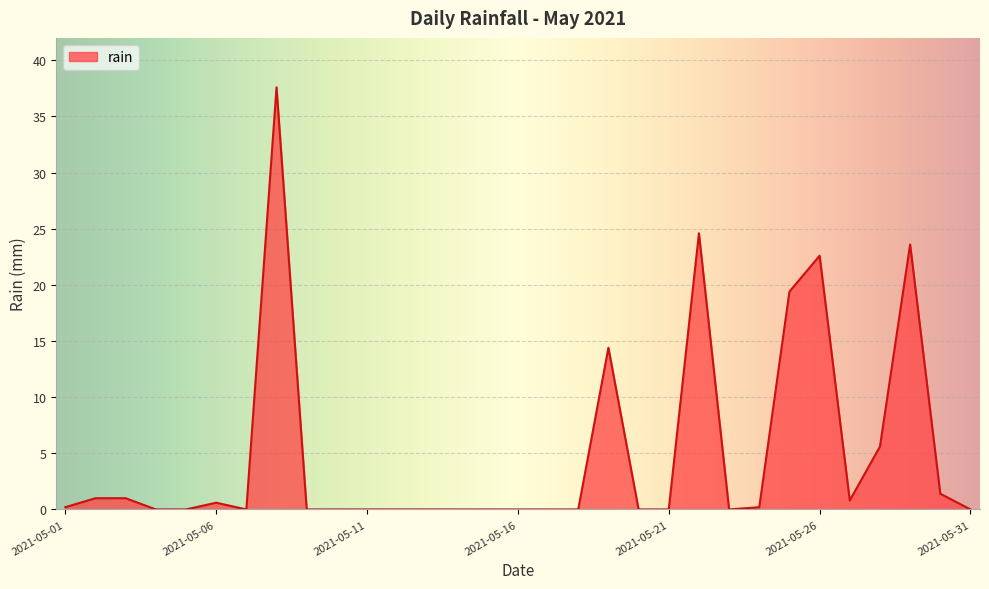

What is the difference between the maximum and minimum values?

37.6